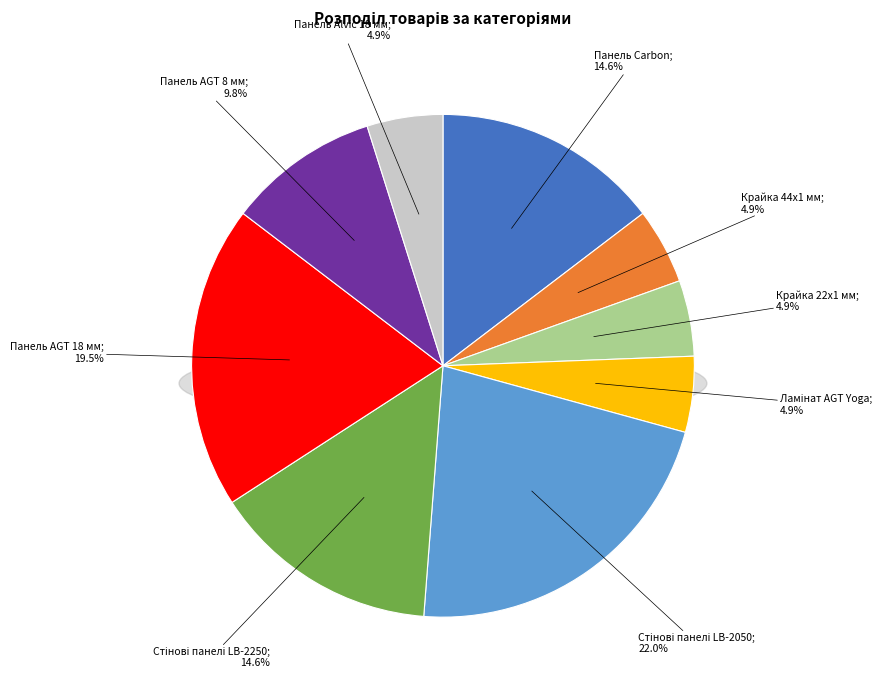

Which has a higher value, Крайка 22x1 мм or Панель Carbon?

Панель Carbon